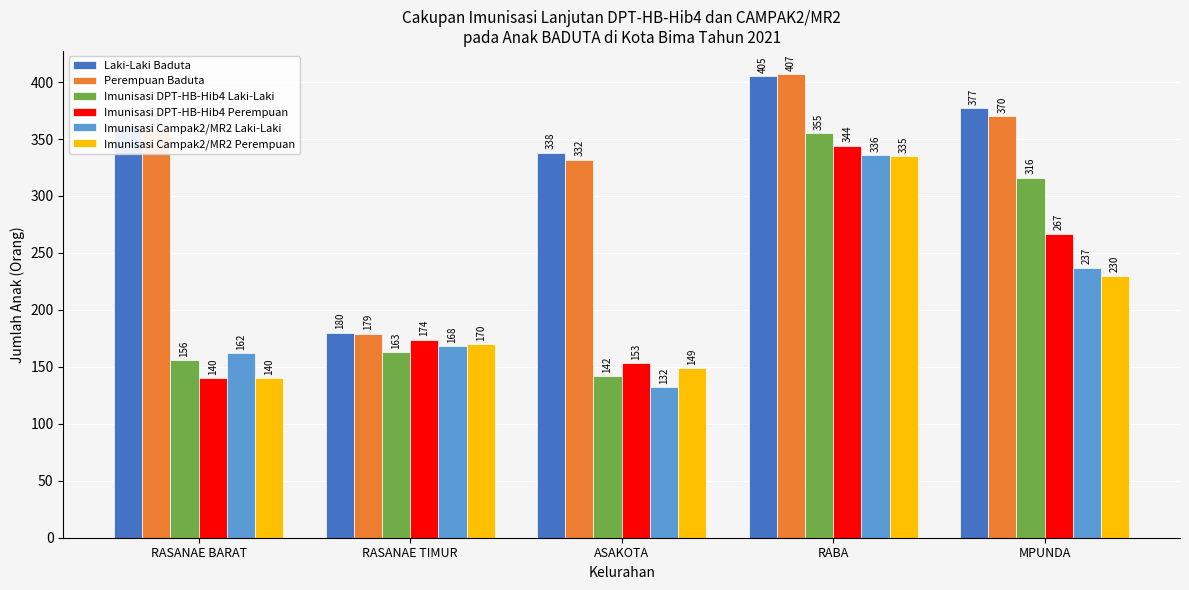

What is the sum of the Imunisasi Campak2/MR2 Perempuan values at RASANAE BARAT and ASAKOTA?

289